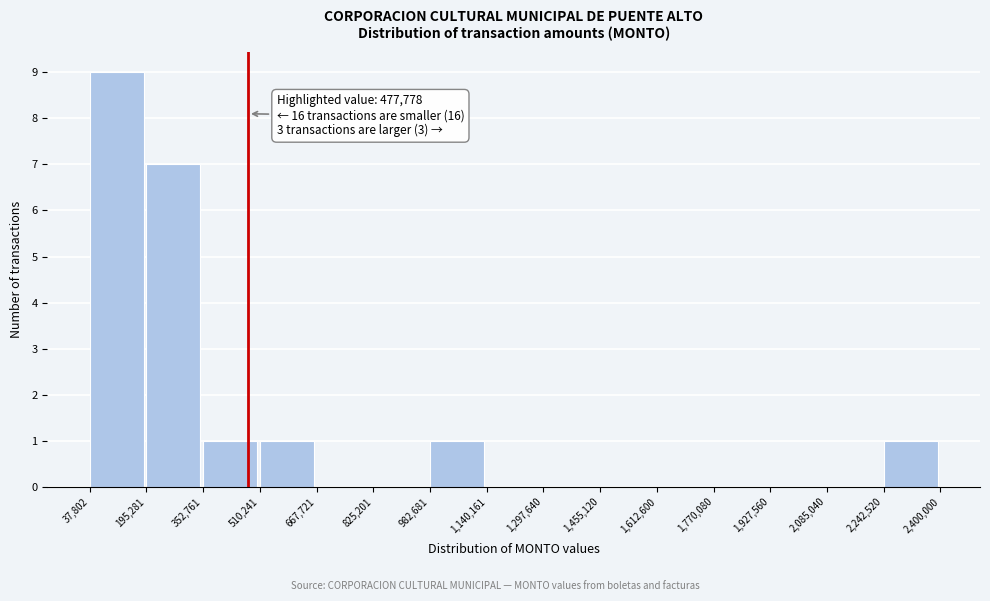

Over which range of the x-axis is the bar tallest?

37,802 to 195,281